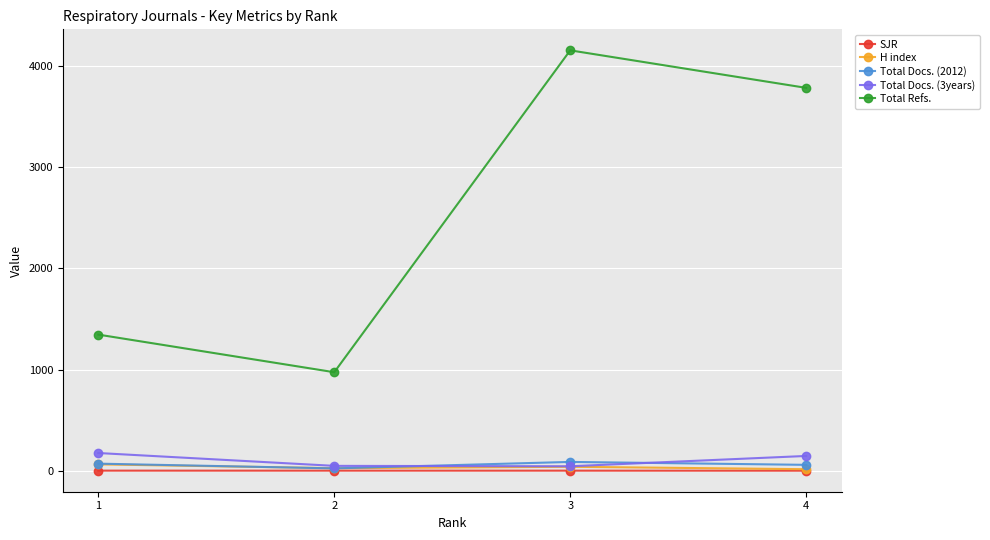

True or false: H index and Total Refs. intersect in this chart.

False